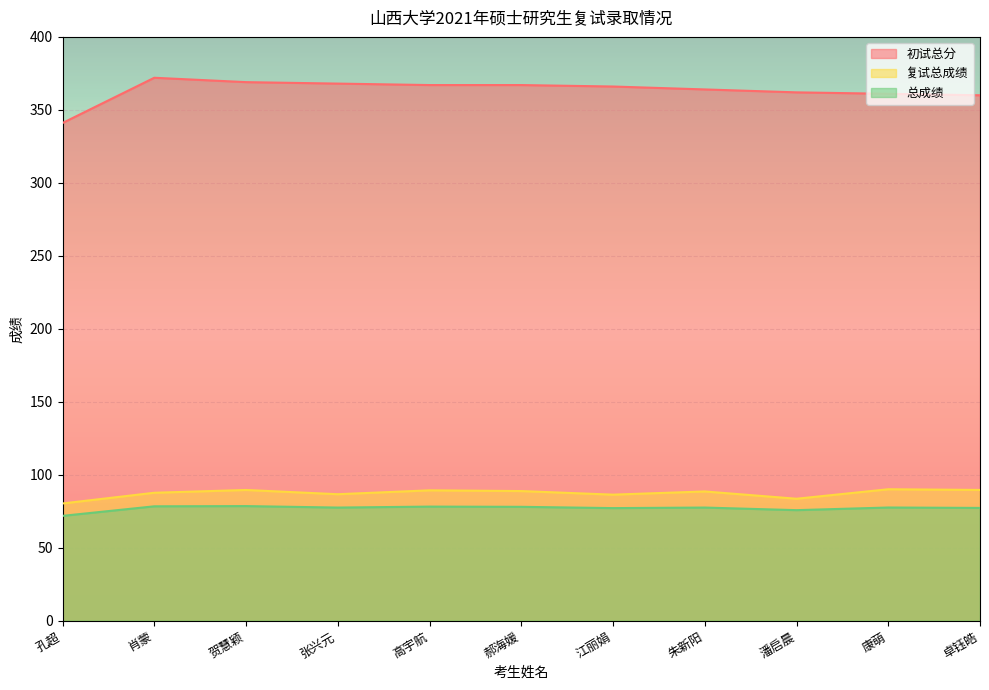

How many categories are shown in the chart?

11